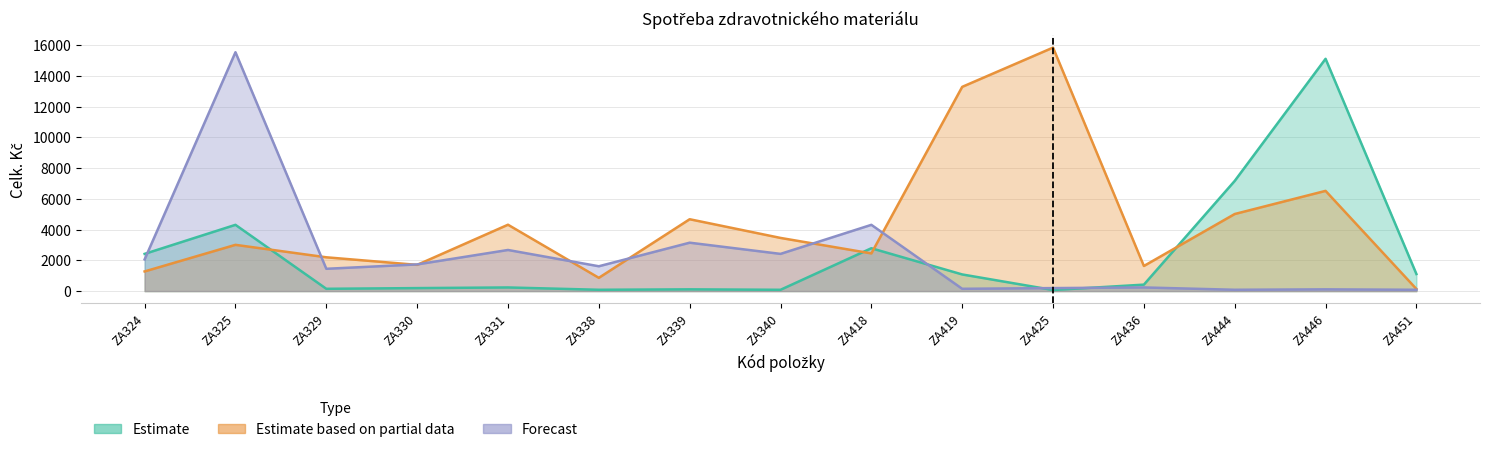

What are all the series names shown in the legend?

Estimate, Estimate based on partial data, Forecast